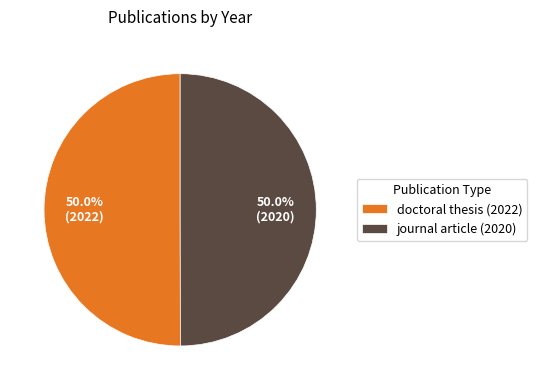

What percentage is the journal article (2020) slice, to the nearest percent?

50%